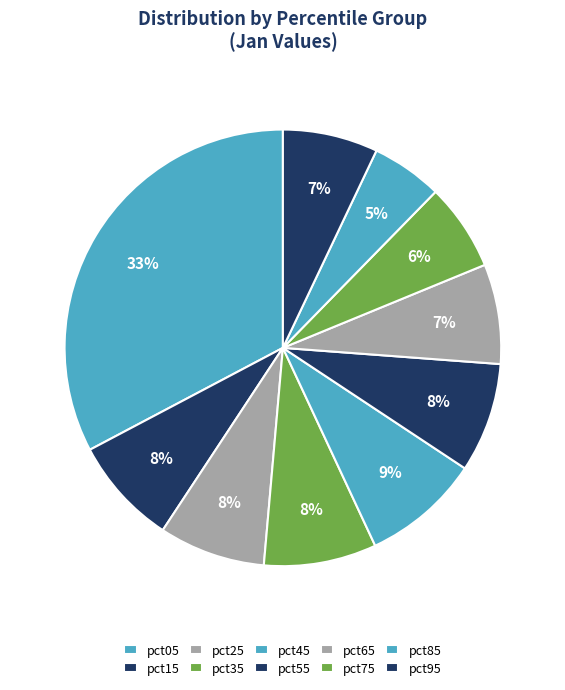

What percentage is the pct25 slice, to the nearest percent?

8%